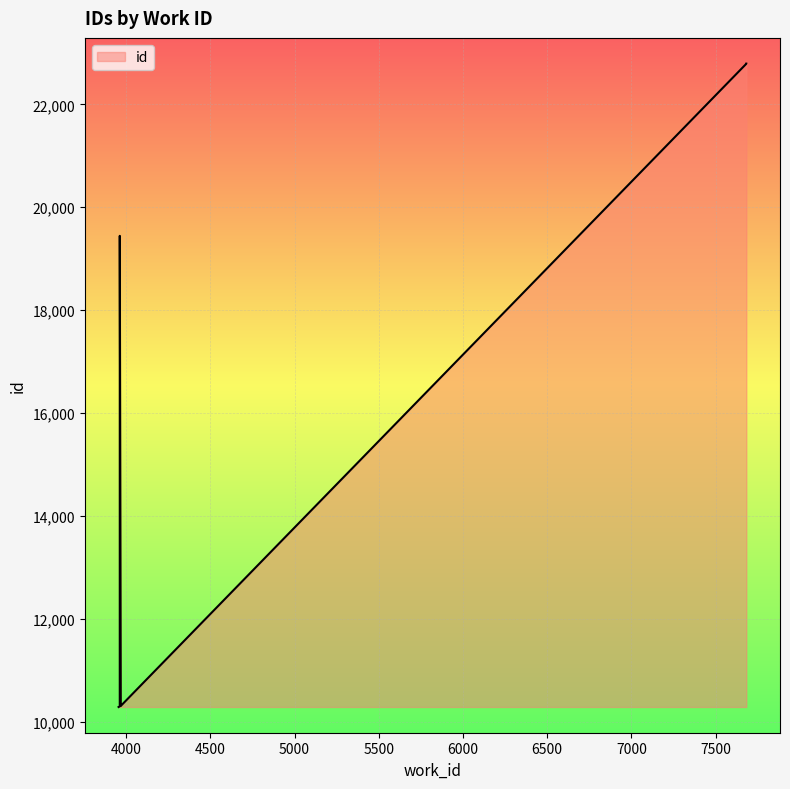

Where does the data first go above 19444?

7682